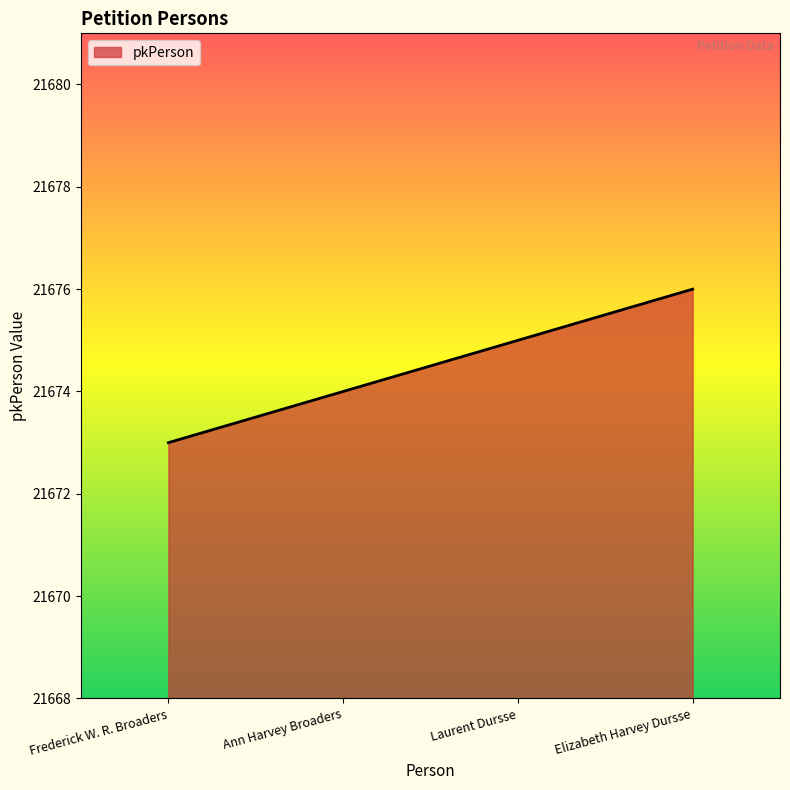

What is the approximate value at Laurent Dursse?

21675